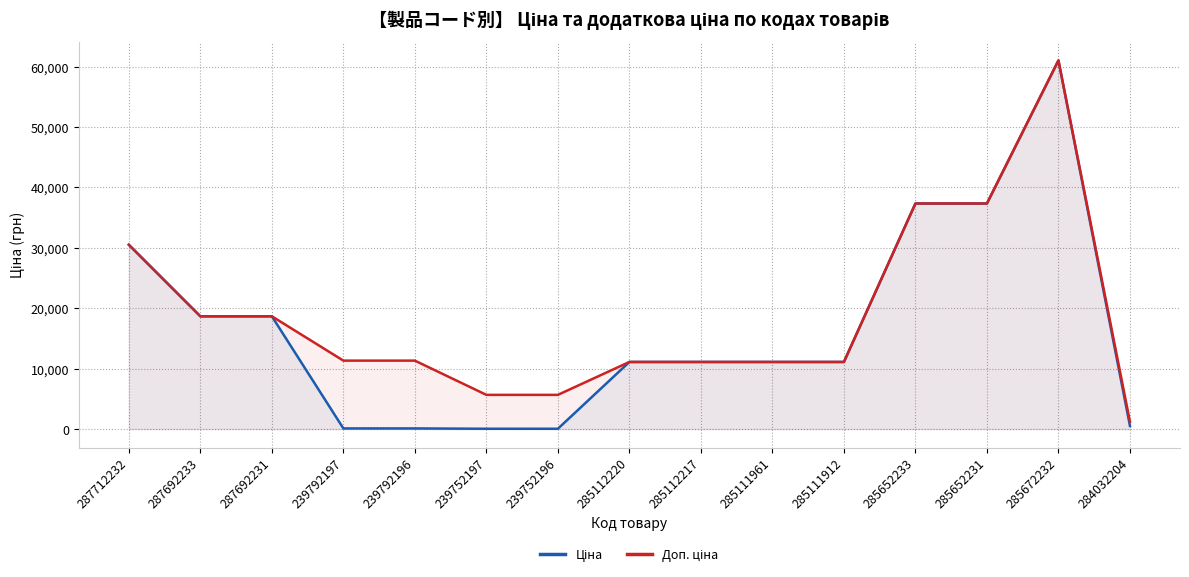

True or false: Ціна has more than 0 interior local peaks.

True